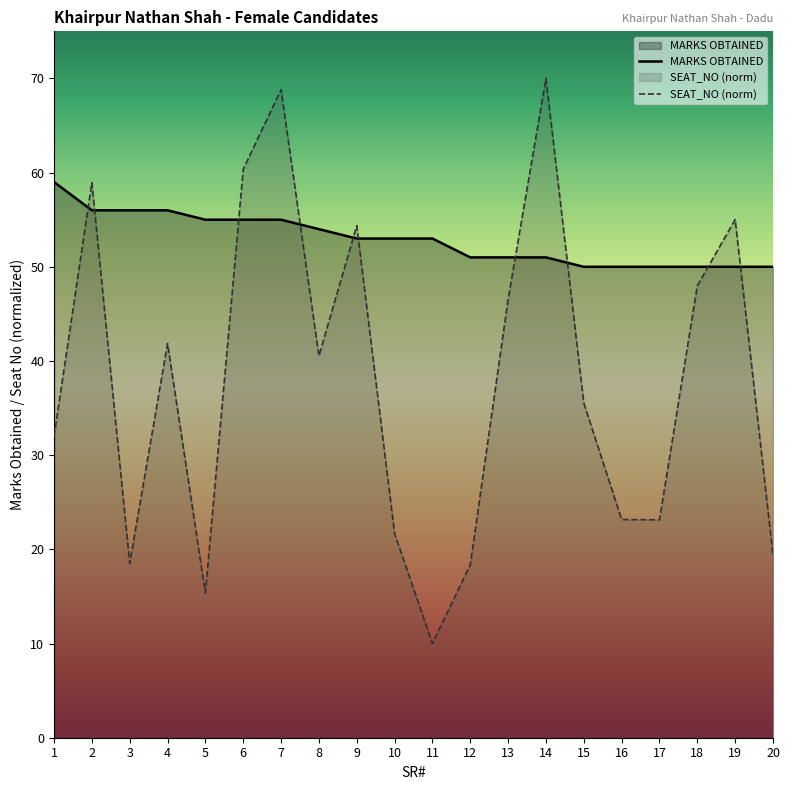

Reading left to right, extract all data points from this chart.

SEAT_NO: 1=32.0	2=58.9	3=18.5	4=41.9	5=15.4	6=60.4	7=68.8	8=40.5	9=54.4	10=21.7	11=10.0	12=18.4	13=46.5	14=70.0	15=35.5	16=23.2	17=23.1	18=48.0	19=55.0	20=19.4
MARKS OBTAINED: 1=59.0	2=56.0	3=56.0	4=56.0	5=55.0	6=55.0	7=55.0	8=54.0	9=53.0	10=53.0	11=53.0	12=51.0	13=51.0	14=51.0	15=50.0	16=50.0	17=50.0	18=50.0	19=50.0	20=50.0